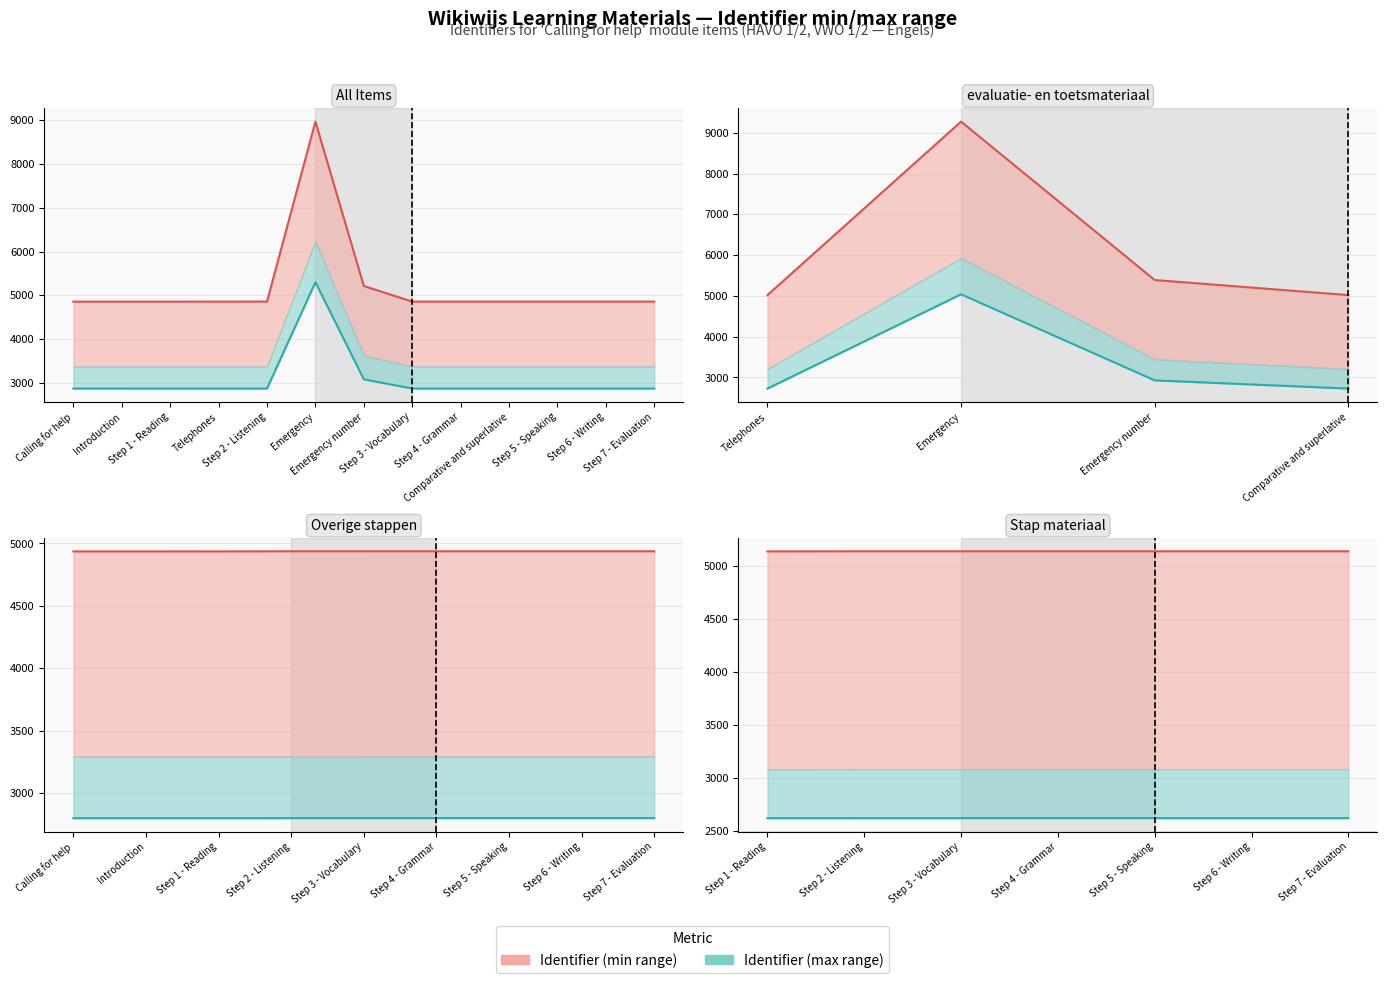

Is it true that Identifier (max range) equals 2867.2 at Introduction?

True